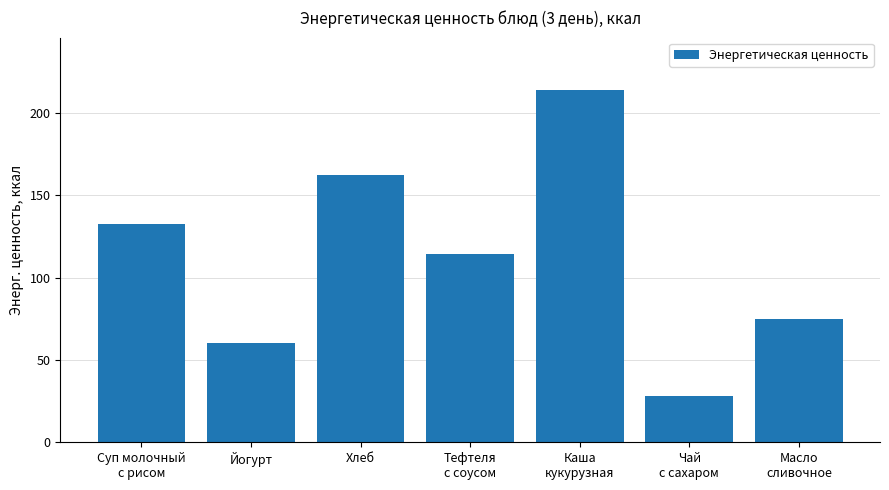

Count the number of values greater than 114.

4